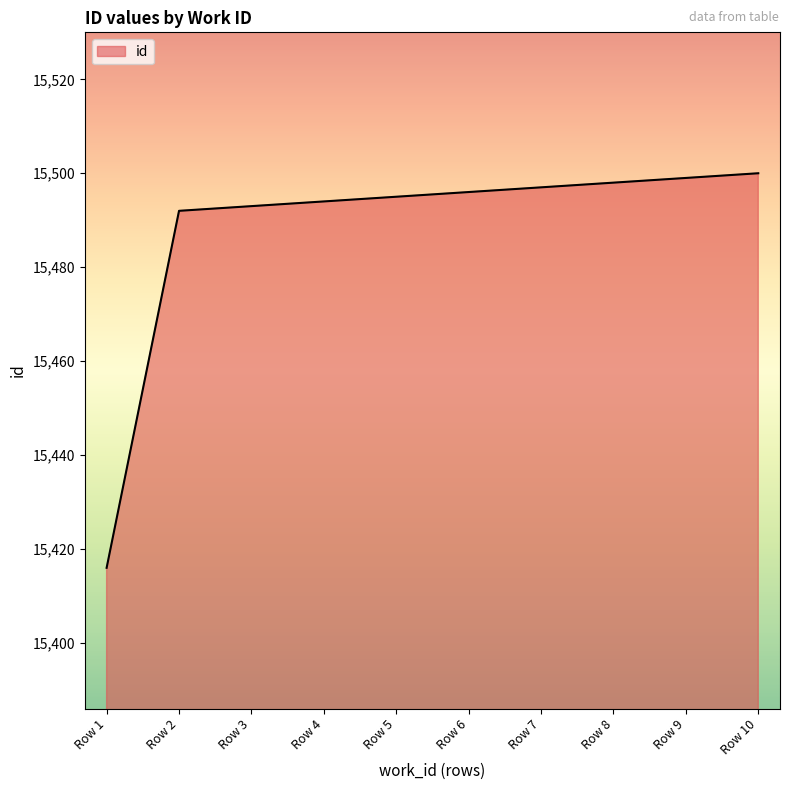

Read the value at Row 9, to the nearest 10.

15500